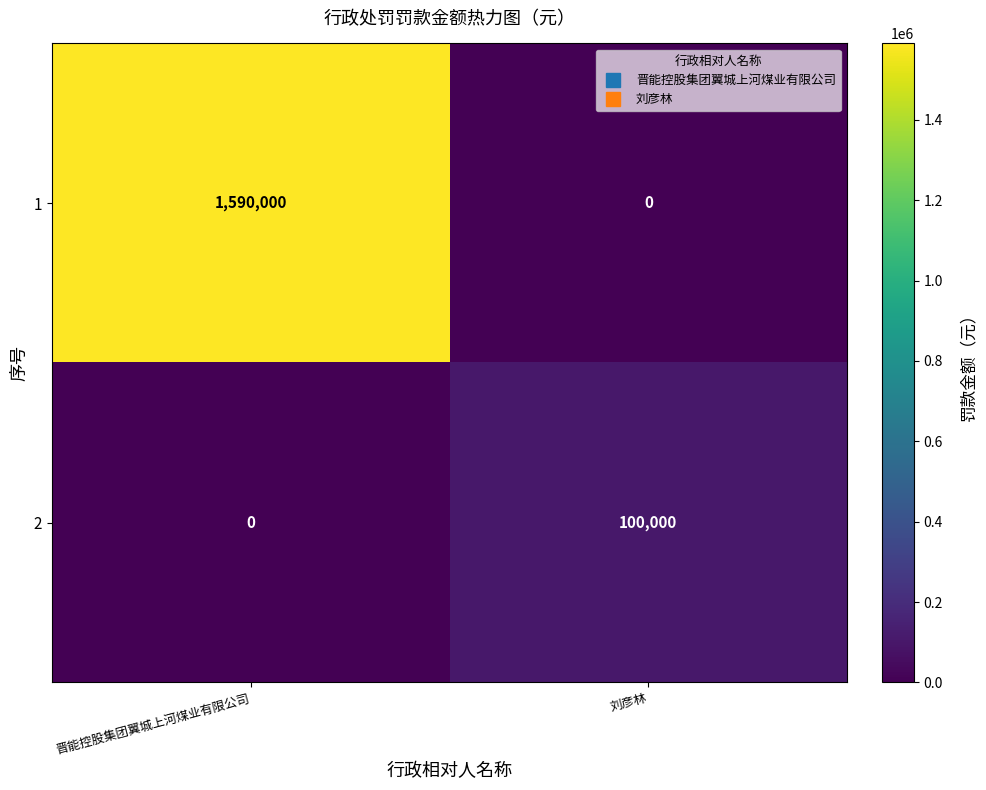

What is the difference between the highest and lowest values at 晋能控股集团翼城上河煤业有限公司?

1590000